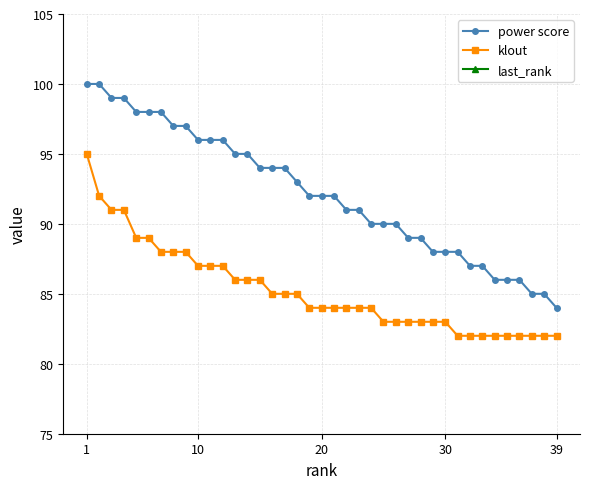

True or false: last_rank and power score cross at least once.

False